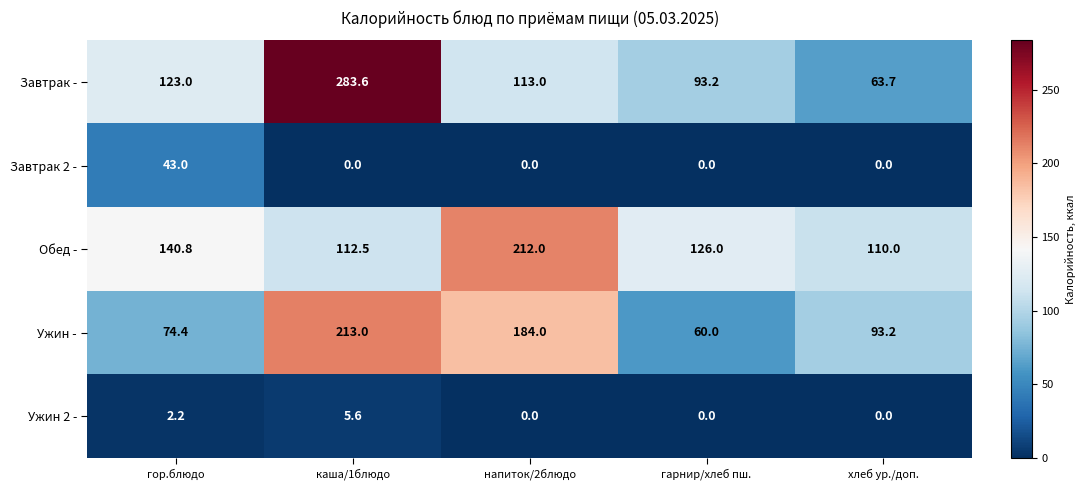

Reading left to right, extract all data points from this chart.

Завтрак -: 123.0	283.6	113.0	93.2	63.7
Завтрак 2 -: 43.0	0.0	0.0	0.0	0.0
Обед -: 140.8	112.5	212.0	126.0	110.0
Ужин -: 74.4	213.0	184.0	60.0	93.2
Ужин 2 -: 2.2	5.6	0.0	0.0	0.0